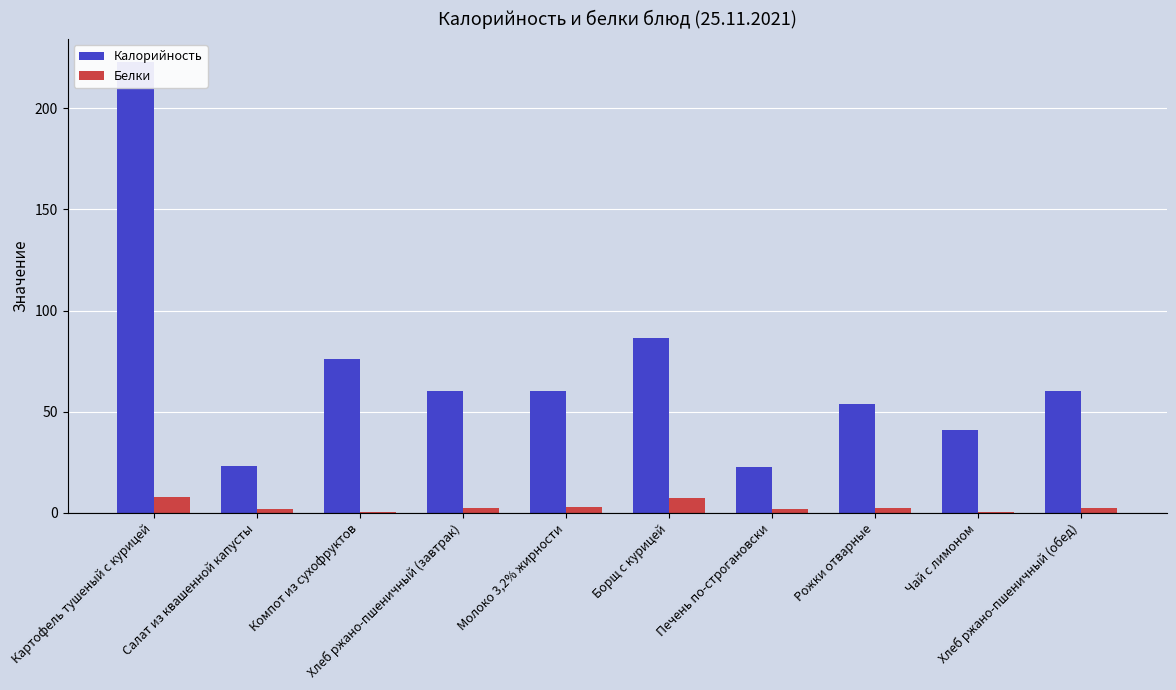

What position from the right is Компот из сухофруктов?

8